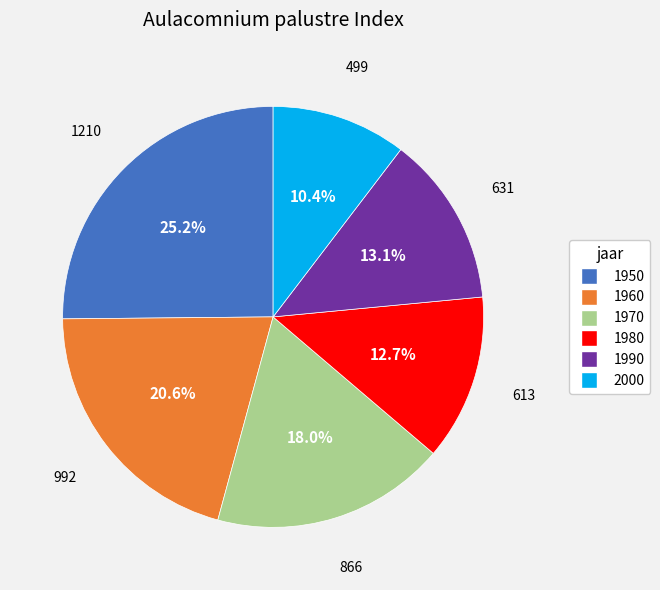

What is the largest slice in the pie chart?

1950